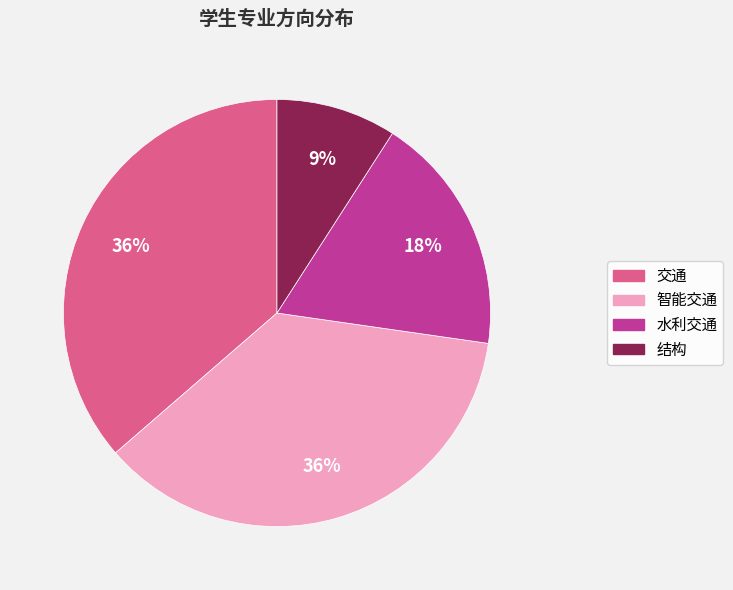

To the nearest percent, what is the average slice percentage?

25%